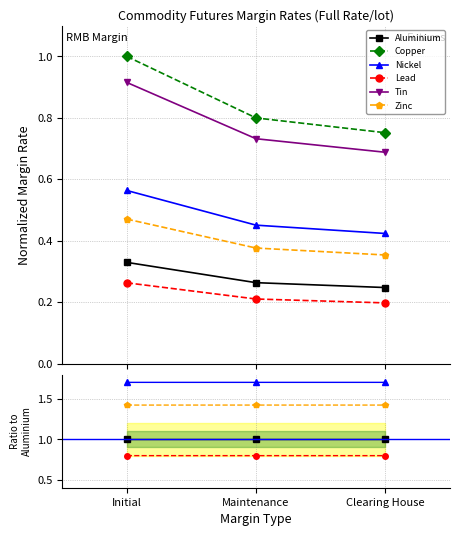

What is the label of the 2nd point from the right?

Maintenance